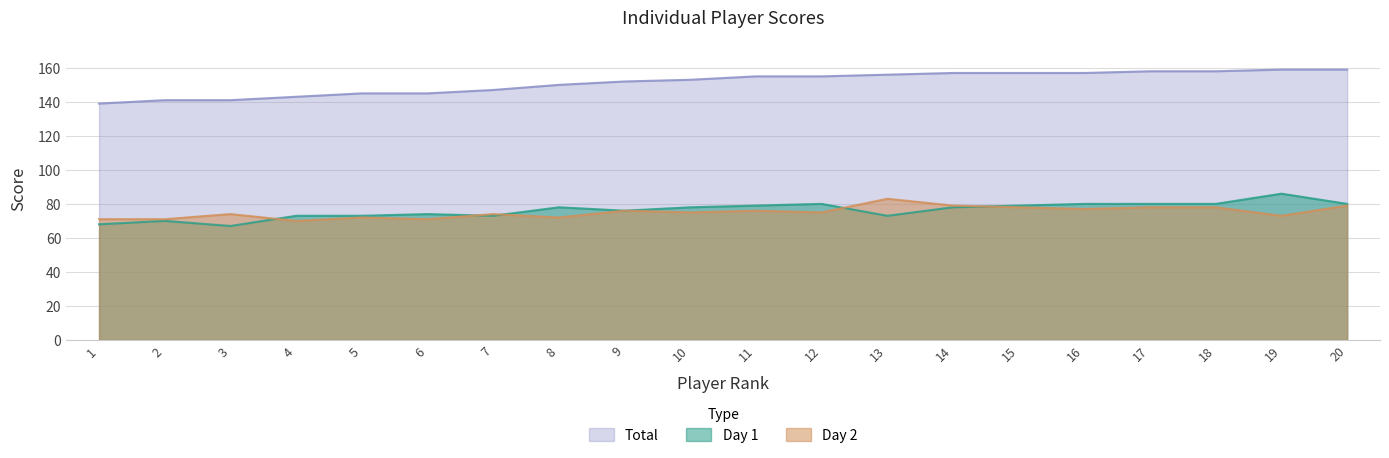

What is the average value of the Total series?

151